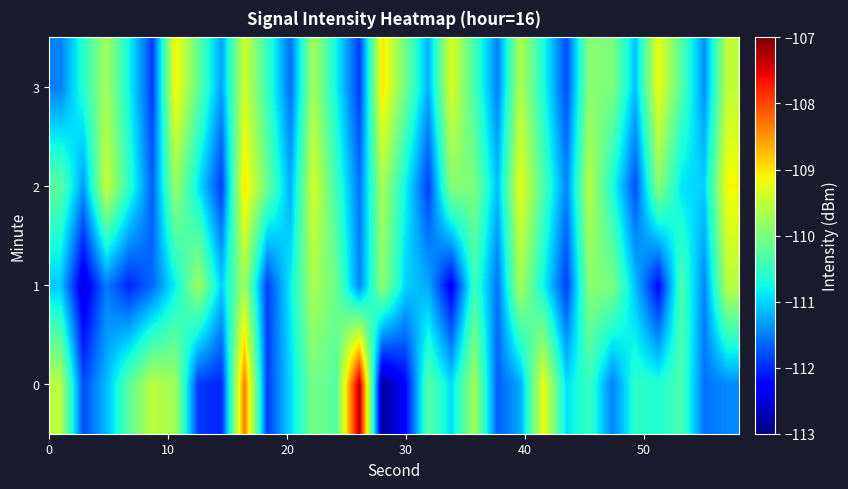

How many data points does each series have?

30